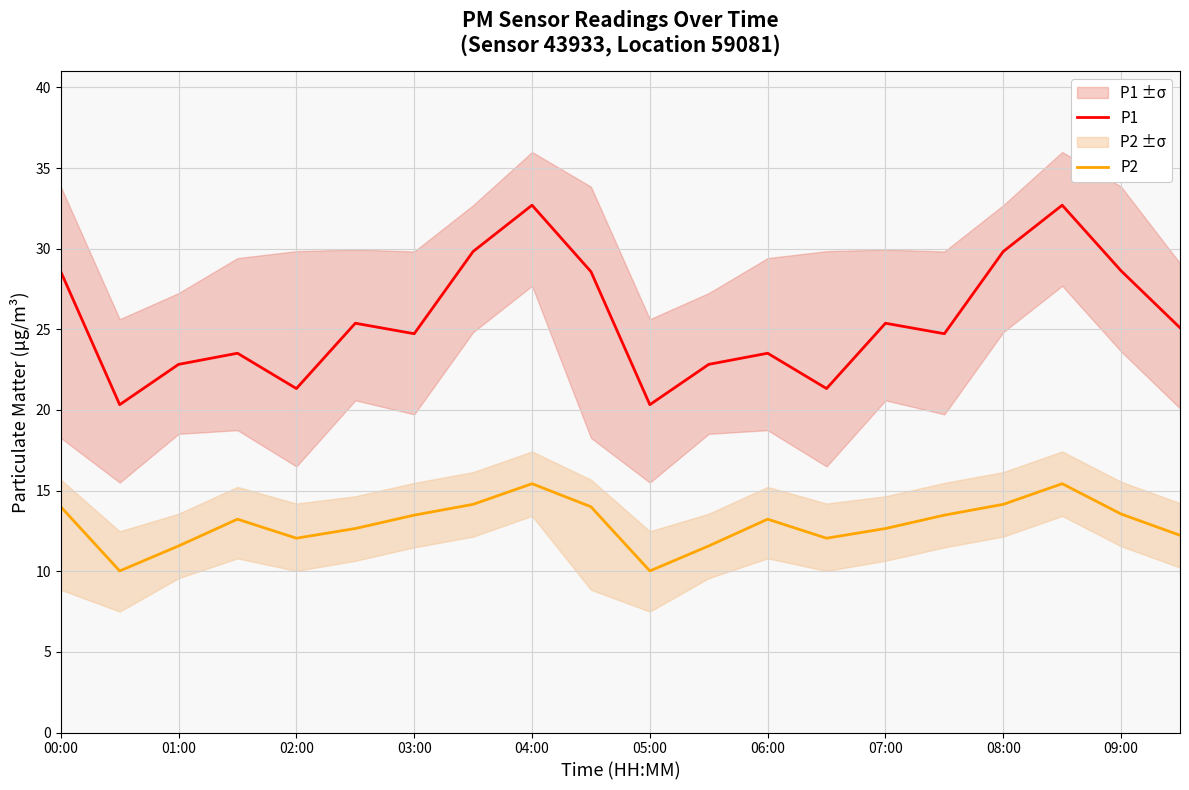

True or false: P2 and P1 cross at least once.

False